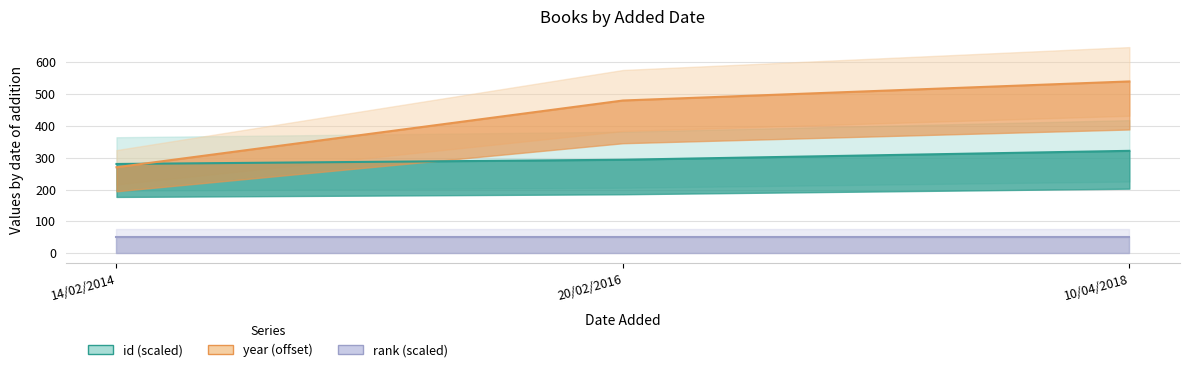

Where is year nearest to the value 405?

20/02/2016